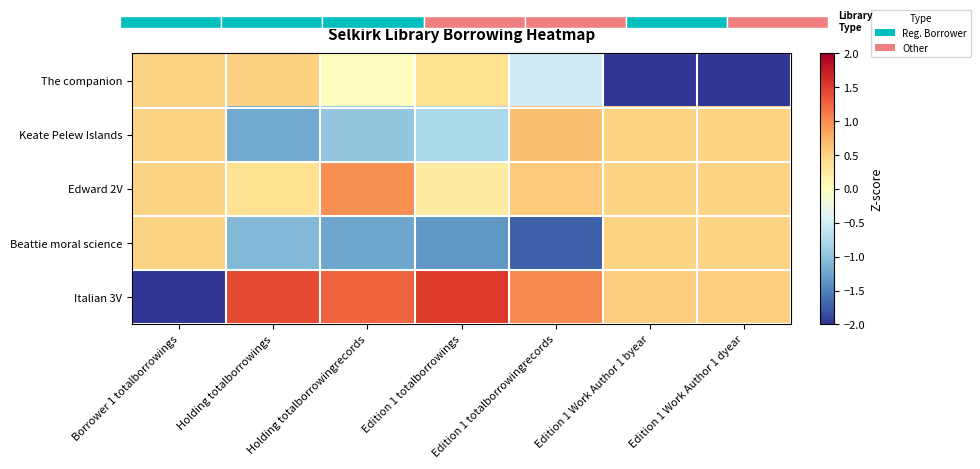

What is the difference between the Keate Pelew Islands values at Edition 1 totalborrowings and Borrower 1 totalborrowings?

1.3